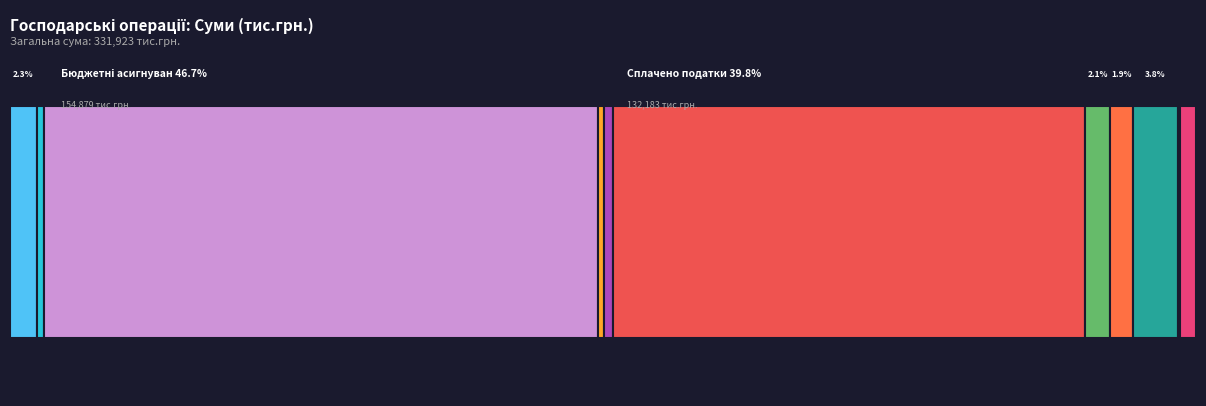

Reading right to left, what are all the values shown in this chart?

4451	625	12518	6449	7057	132183	2429	1801	154879	2016	7515